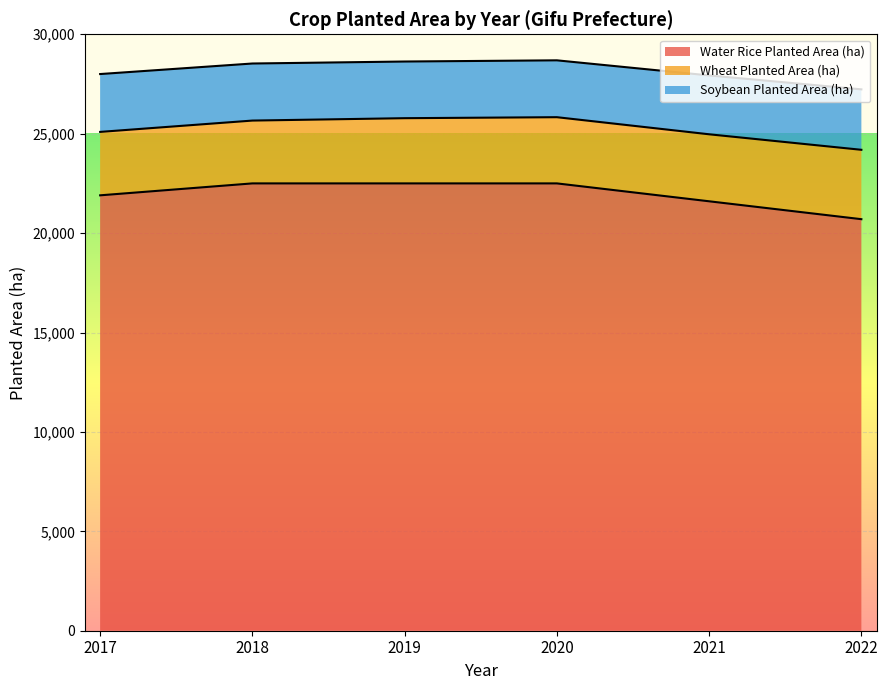

What value does the Water Rice Planted Area (ha) series have at 2019?

22500